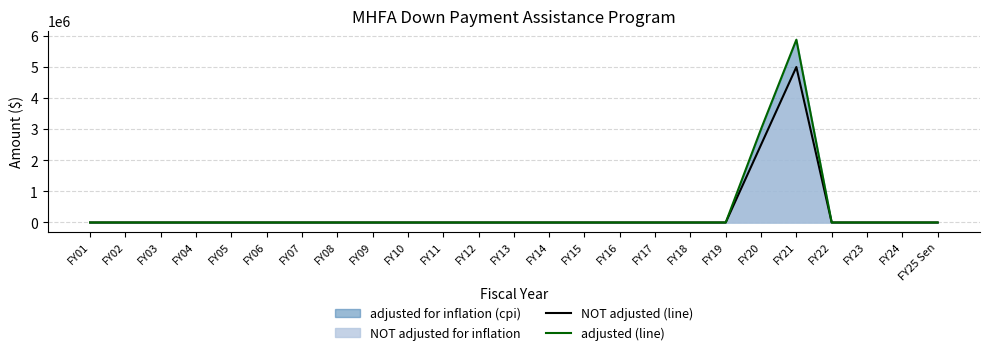

How many values in adjusted (line) are above zero?

2